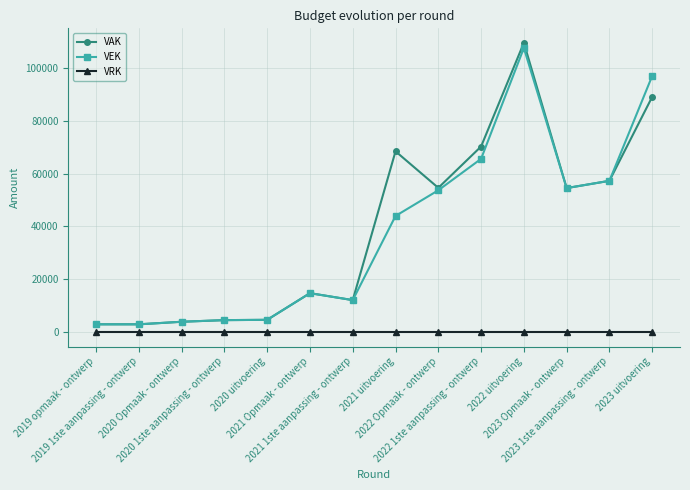

Is this an area chart (filled region under the line)?

No